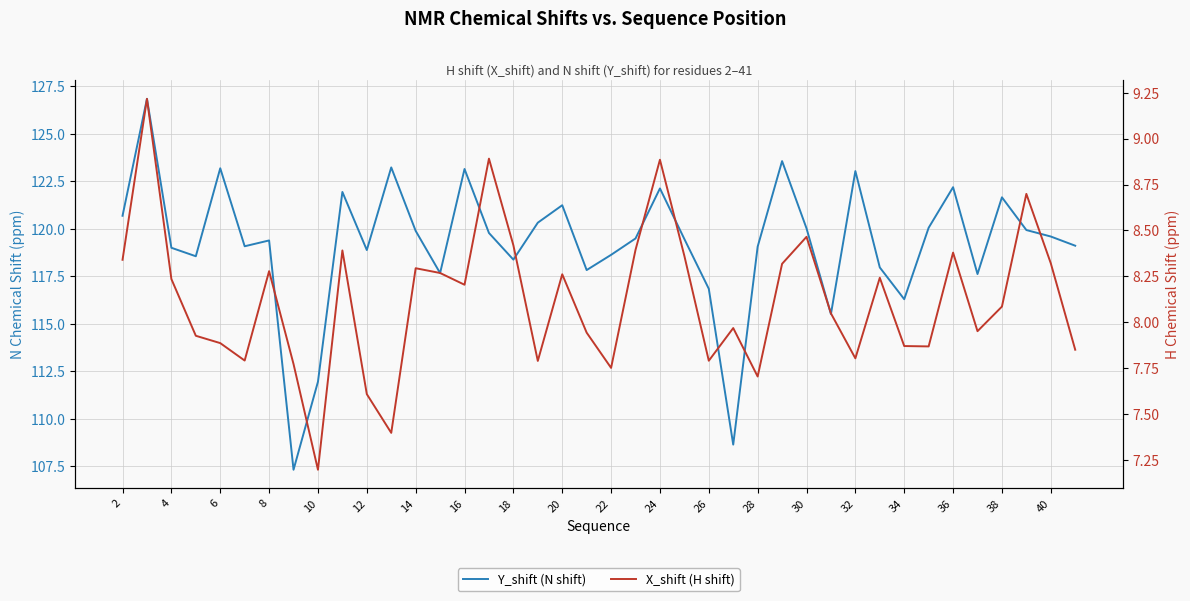

The value of Y_shift (N shift) at 36 is 66.5. True or false?

False